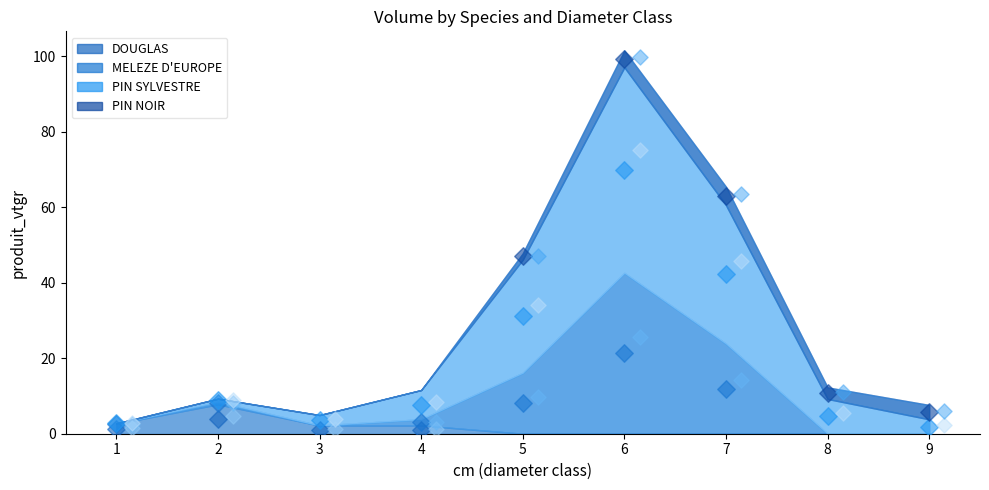

At which category is the sum across all series the highest?

6